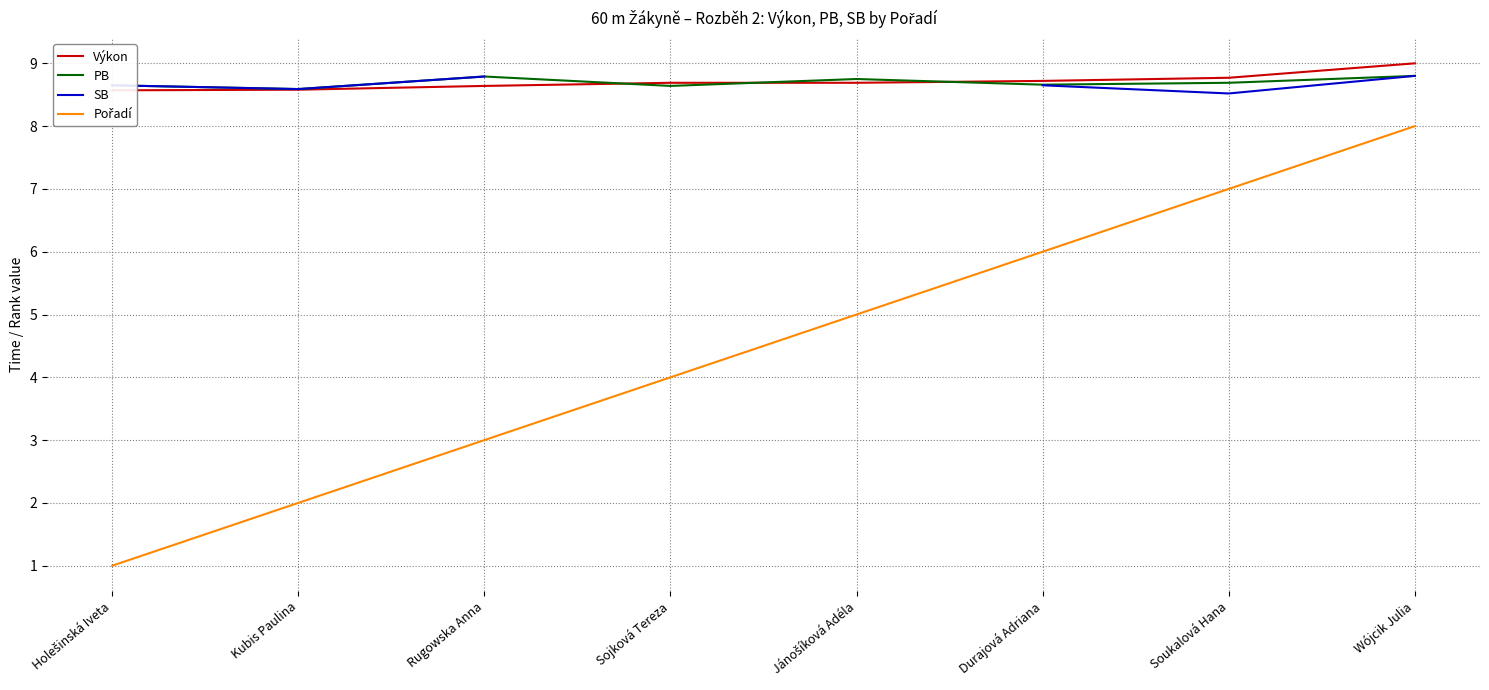

At how many categories does at least one series exceed 8?

8